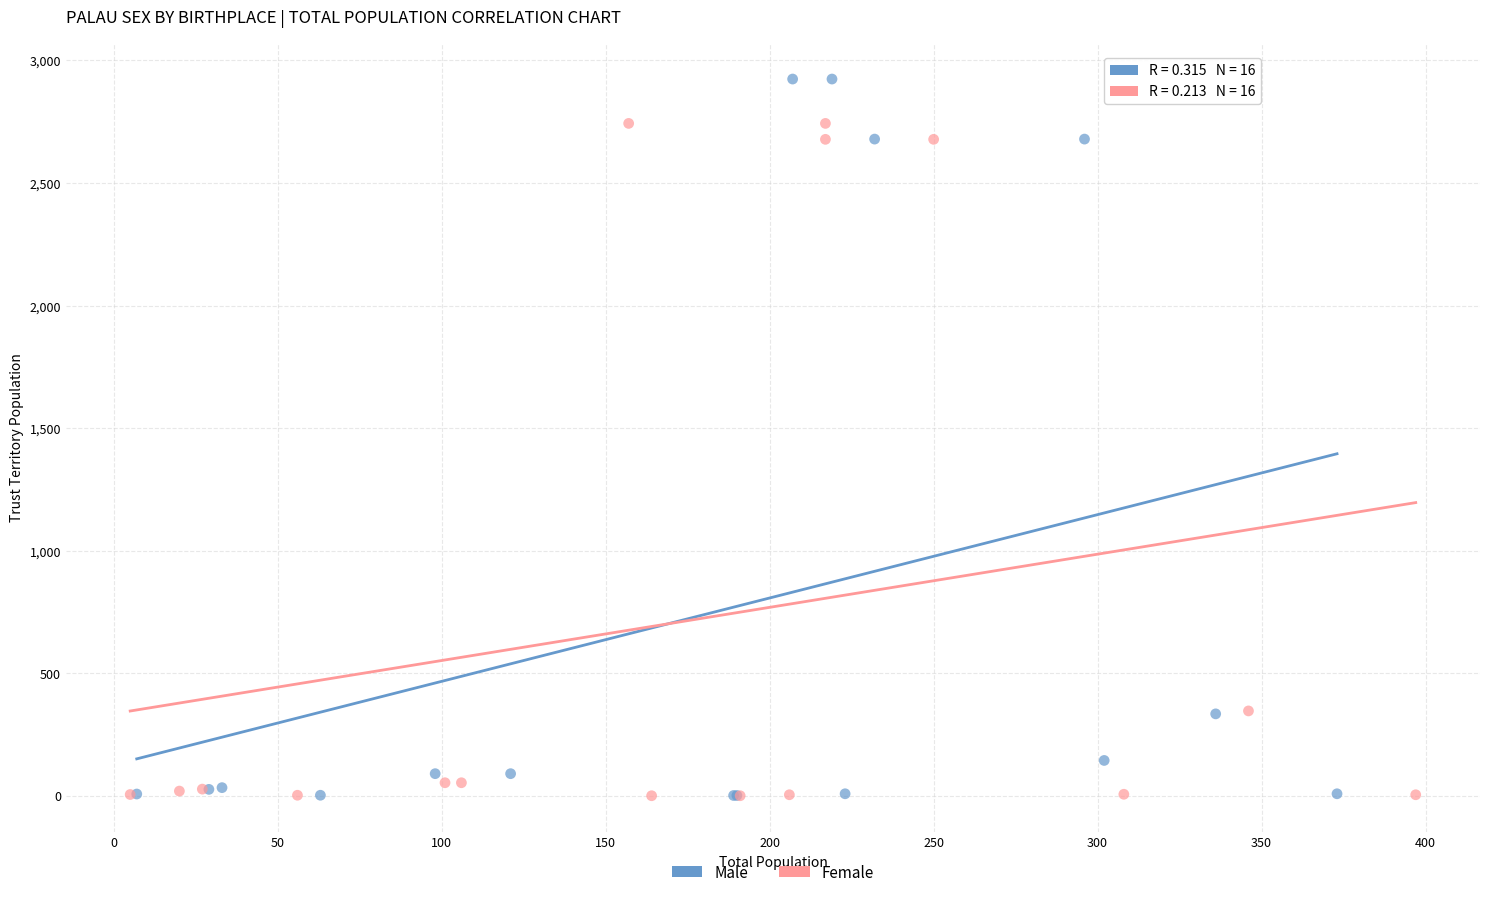

Which series reaches the maximum Y coordinate?

Male